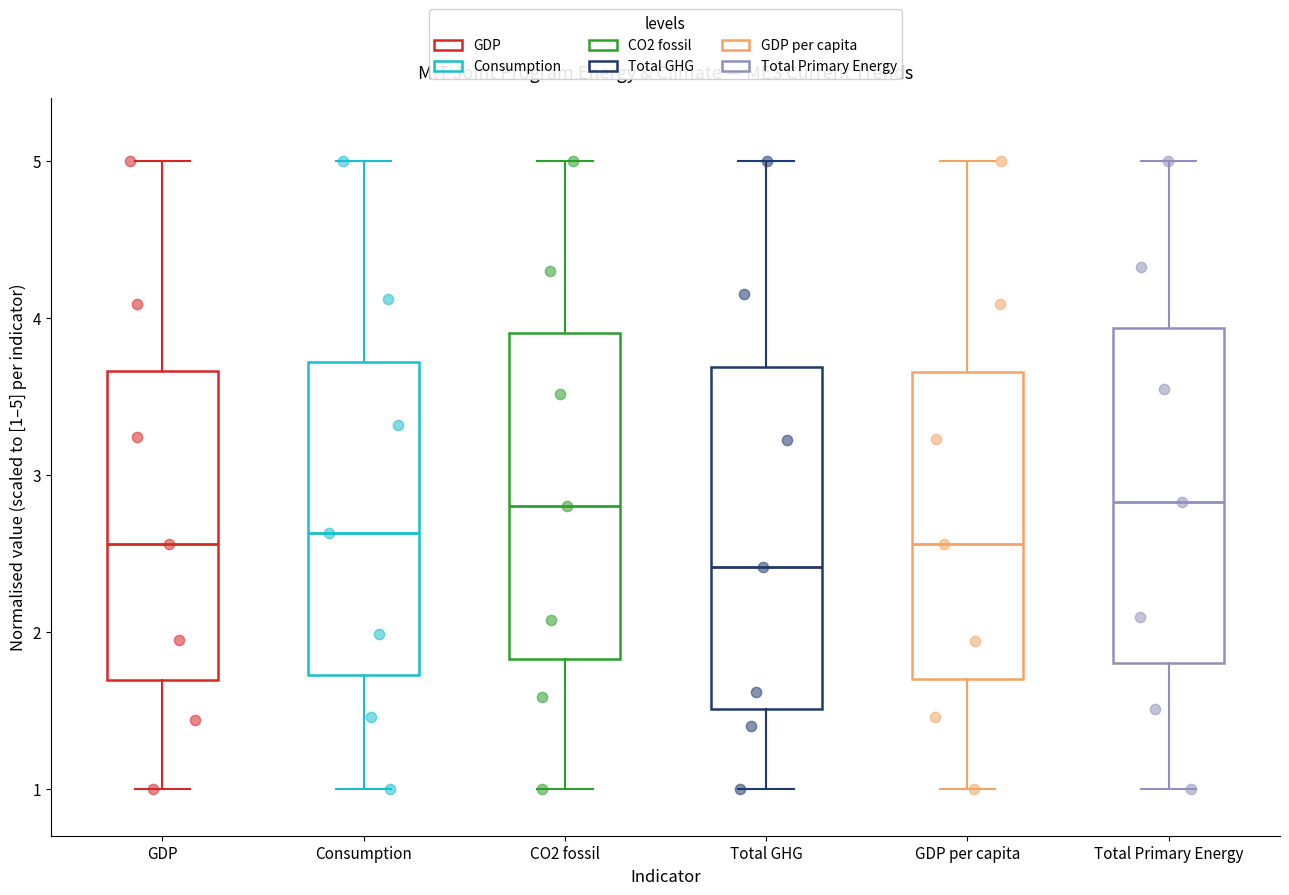

Reading left to right, transcribe this box plot: for each box, give where its median line is, the range the box spans, and where its two whiskers end, as read against the y-axis. The values are not printed on the chart, so give them approximately, as read against the axis.

GDP: median 2.6, box 1.7 to 3.7, whiskers 1.0 to 5.0
Consumption: median 2.6, box 1.7 to 3.7, whiskers 1.0 to 5.0
CO2 fossil: median 2.8, box 1.8 to 3.9, whiskers 1.0 to 5.0
Total GHG: median 2.4, box 1.5 to 3.7, whiskers 1.0 to 5.0
GDP per capita: median 2.6, box 1.7 to 3.7, whiskers 1.0 to 5.0
Total Primary Energy: median 2.8, box 1.8 to 3.9, whiskers 1.0 to 5.0